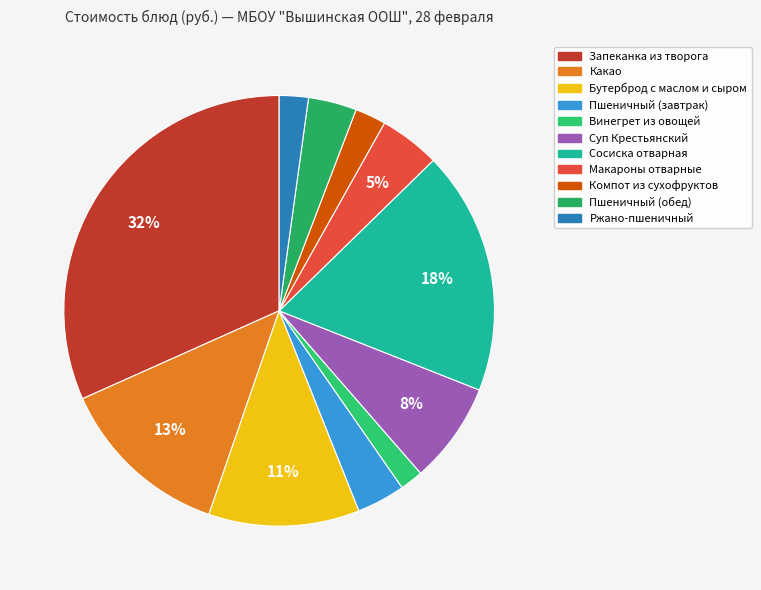

Is it true that Макароны отварные is 5% of the pie?

True